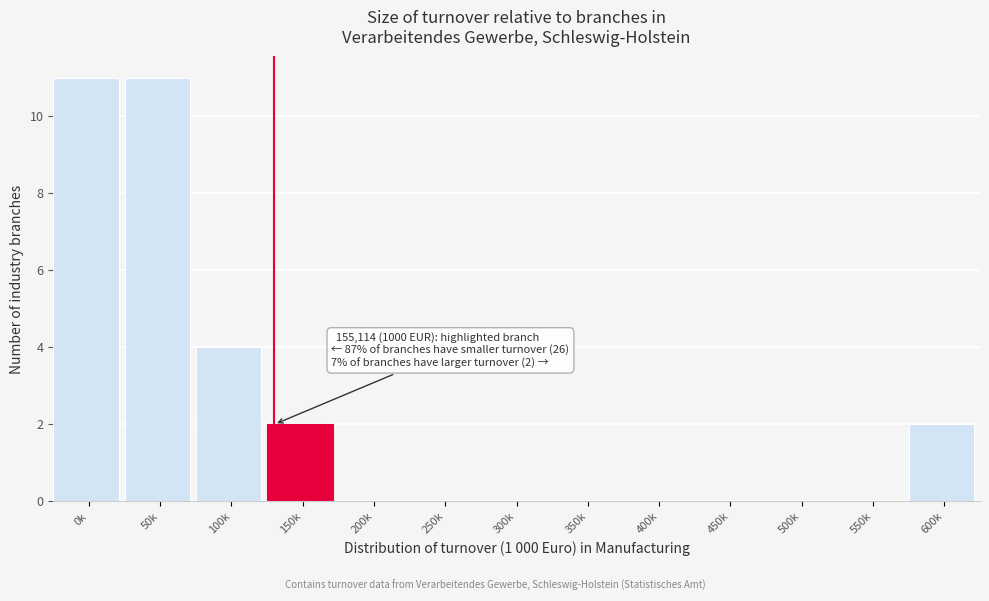

Reading right to left, transcribe all the data shown in this chart.

600k=2	550k=0	500k=0	450k=0	400k=0	350k=0	300k=0	250k=0	200k=0	150k=2	100k=4	50k=11	0k=11